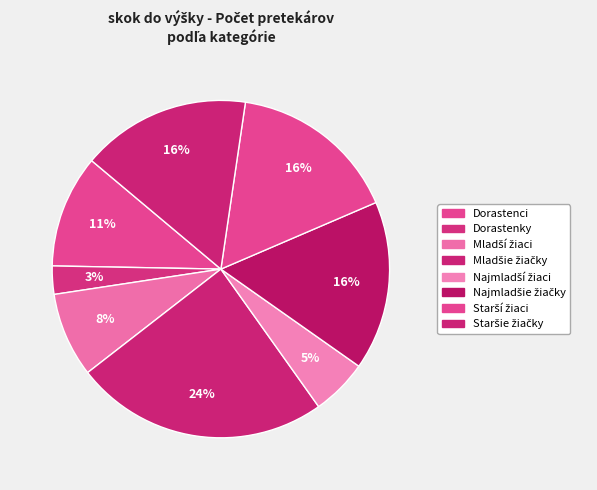

Is it true that Dorastenky is 1% of the pie?

False